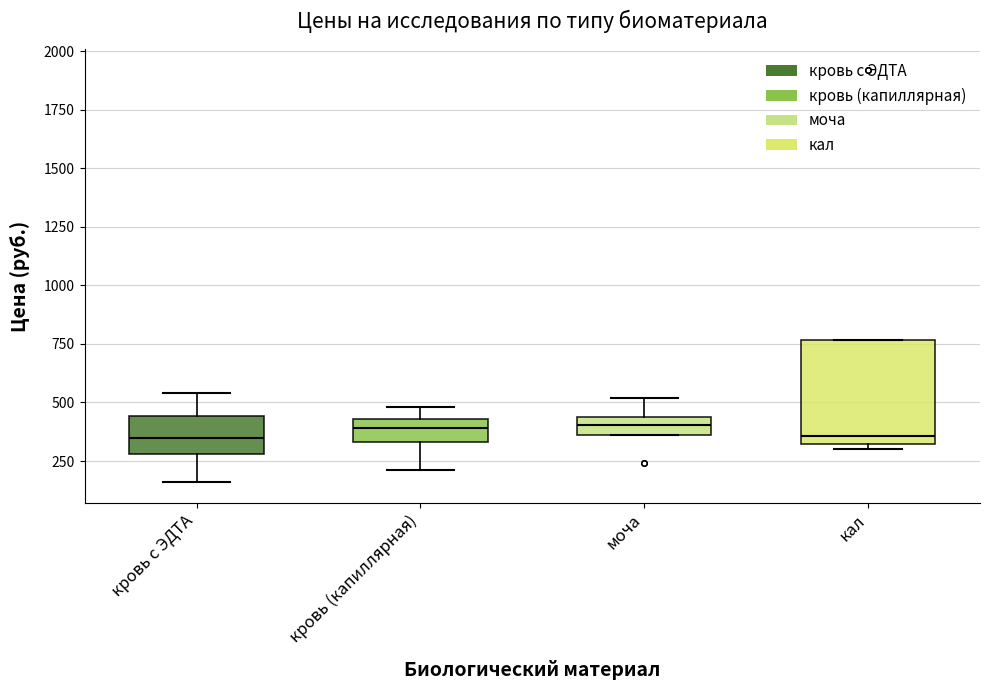

Reading left to right, transcribe this box plot: for each box, give where its median line is, the range the box spans, and where its two whiskers end, as read against the y-axis. The values are not printed on the chart, so give them approximately, as read against the axis.

кровь с ЭДТА: median 350, box 300 to 450, whiskers 150 to 550
кровь (капиллярная): median 400, box 350 to 450, whiskers 200 to 500
моча: median 400, box 350 to 450, whiskers 350 to 500
кал: median 350, box 300 to 750, whiskers 300 (just below the box's lower edge) to 750